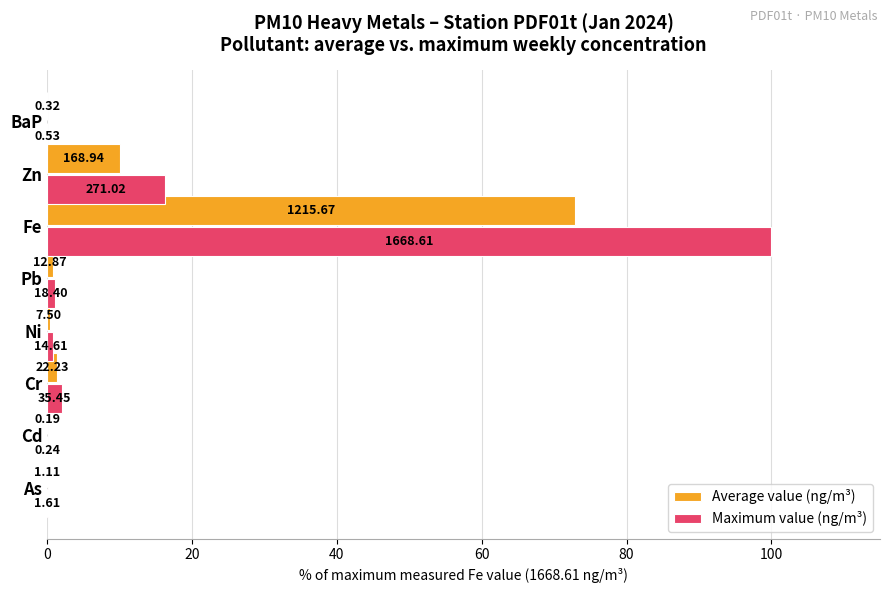

What are all the series names shown in the legend?

Average value (ng/m³), Maximum value (ng/m³)